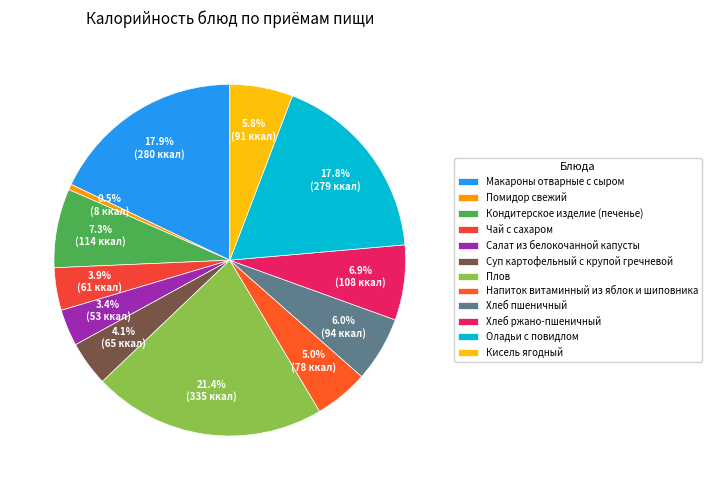

To the nearest percent, what is the average slice percentage?

8%